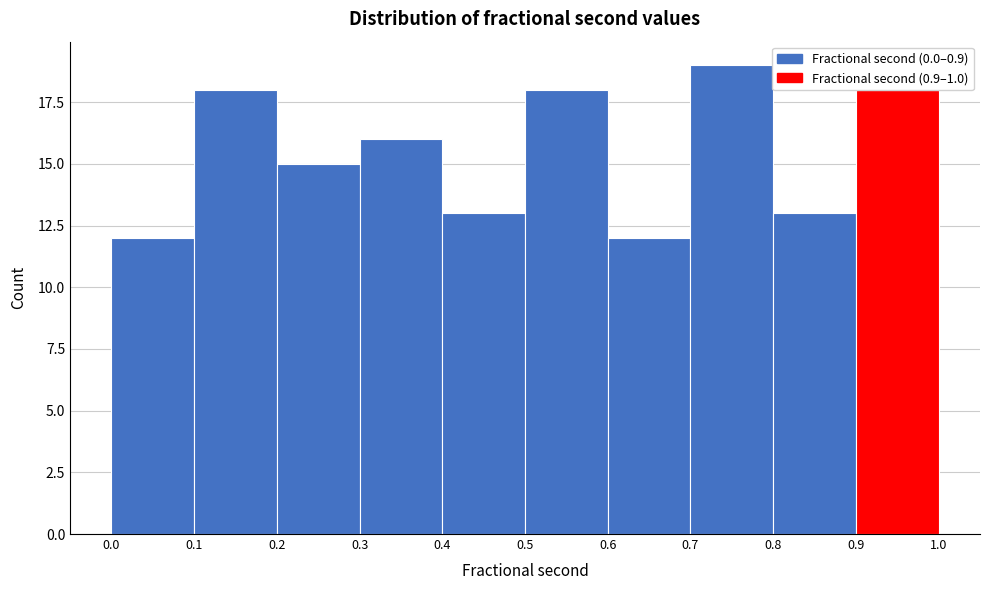

Reading left to right, list every bar in this chart as the range it spans on the x-axis followed by its height. The values are not printed on the chart, so give them approximately, as read against the axis.

0.0 to 0.1: 12
0.1 to 0.2: 18
0.2 to 0.3: 15
0.3 to 0.4: 16
0.4 to 0.5: 13
0.5 to 0.6: 18
0.6 to 0.7: 12
0.7 to 0.8: 19
0.8 to 0.9: 13
0.9 to 1.0: 18